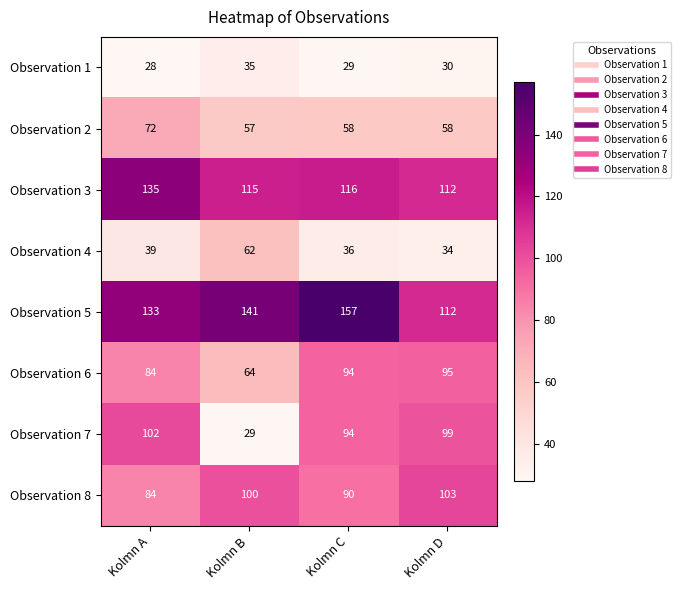

What is the difference between the maximum and minimum values in the Observation 6 series?

31